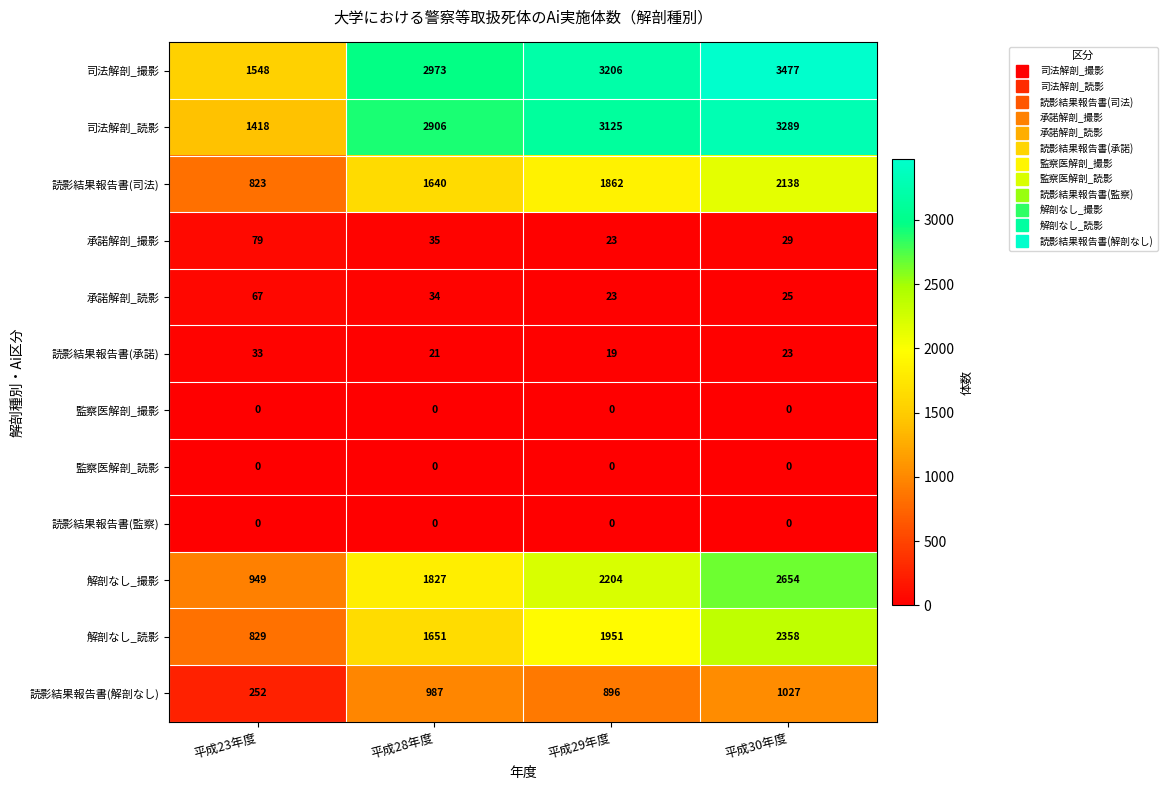

What is the difference between the second highest and second lowest values in the 司法解剖_撮影 series?

233